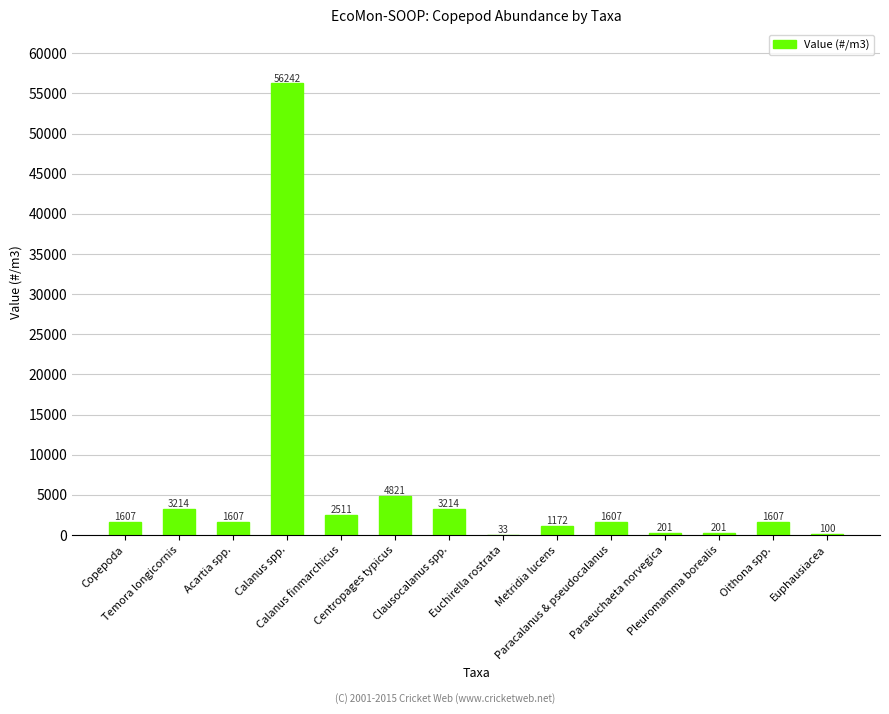

Are the bars horizontal?

No